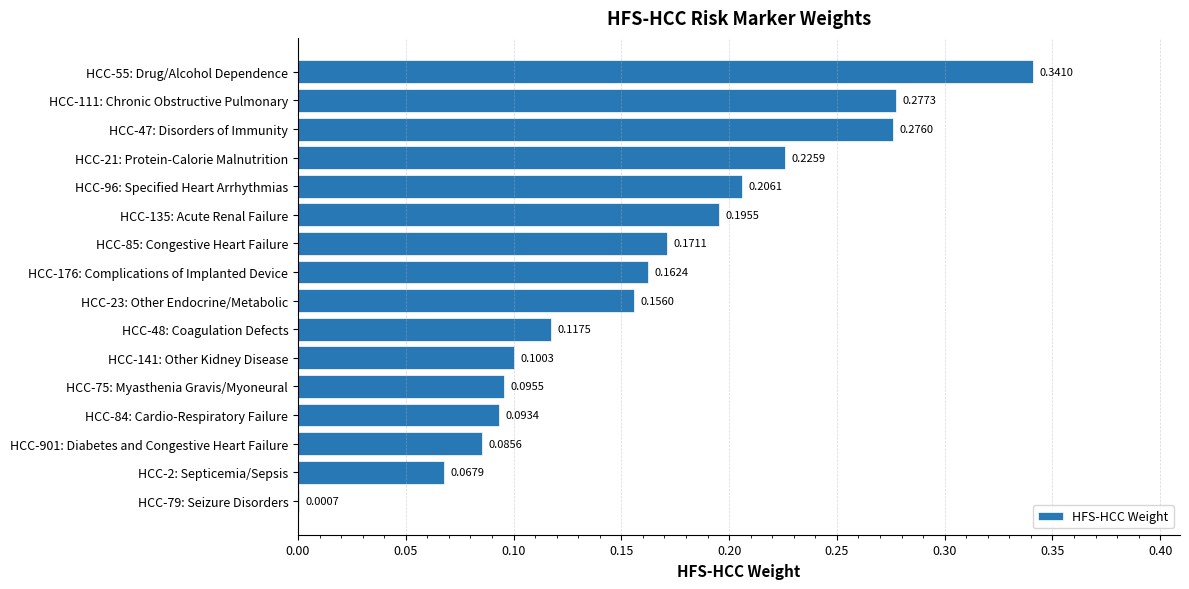

Between HCC-79: Seizure Disorders and HCC-85: Congestive Heart Failure, which is larger?

HCC-85: Congestive Heart Failure